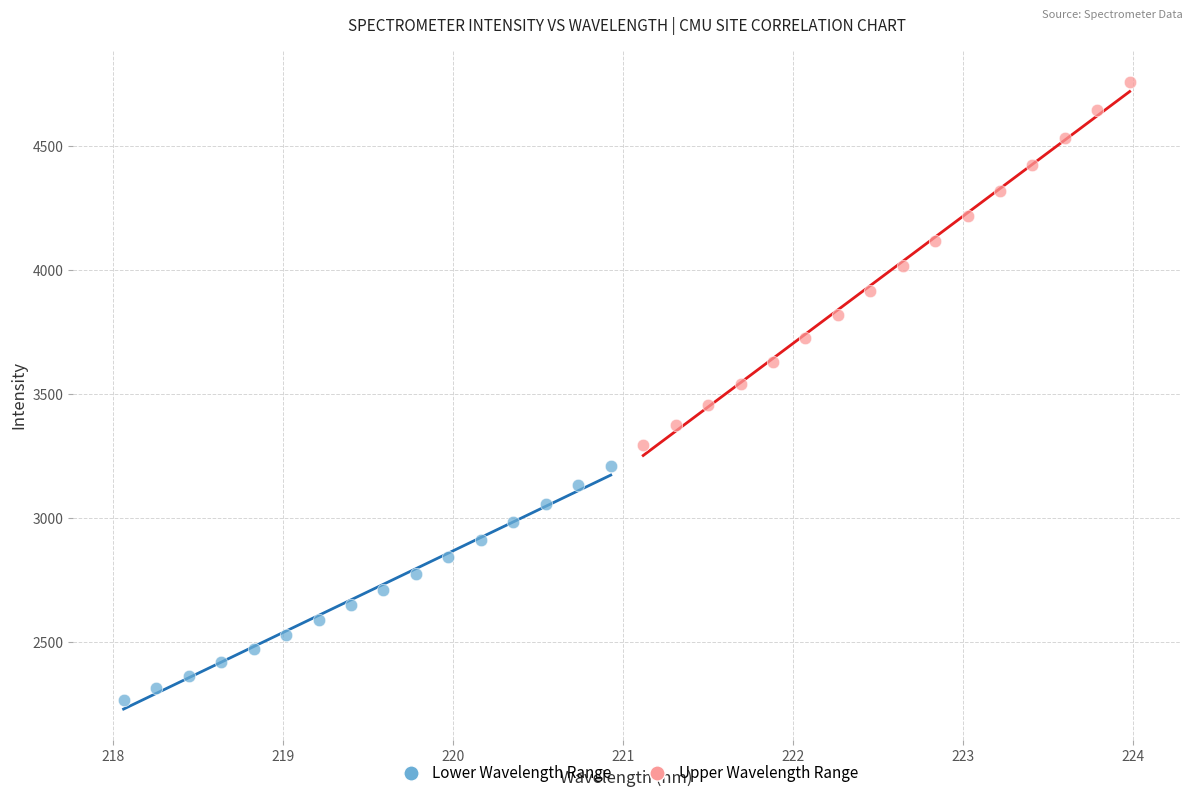

Which series reaches the maximum Y coordinate?

Upper Wavelength Range